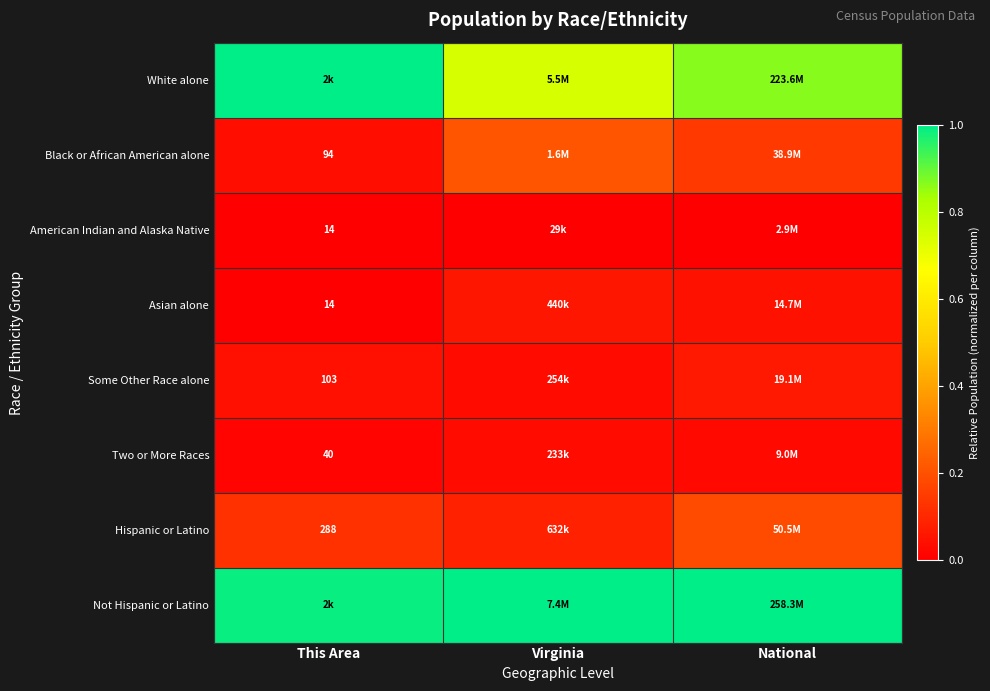

The Two or More Races series shows 0.0 at National. True or false?

False